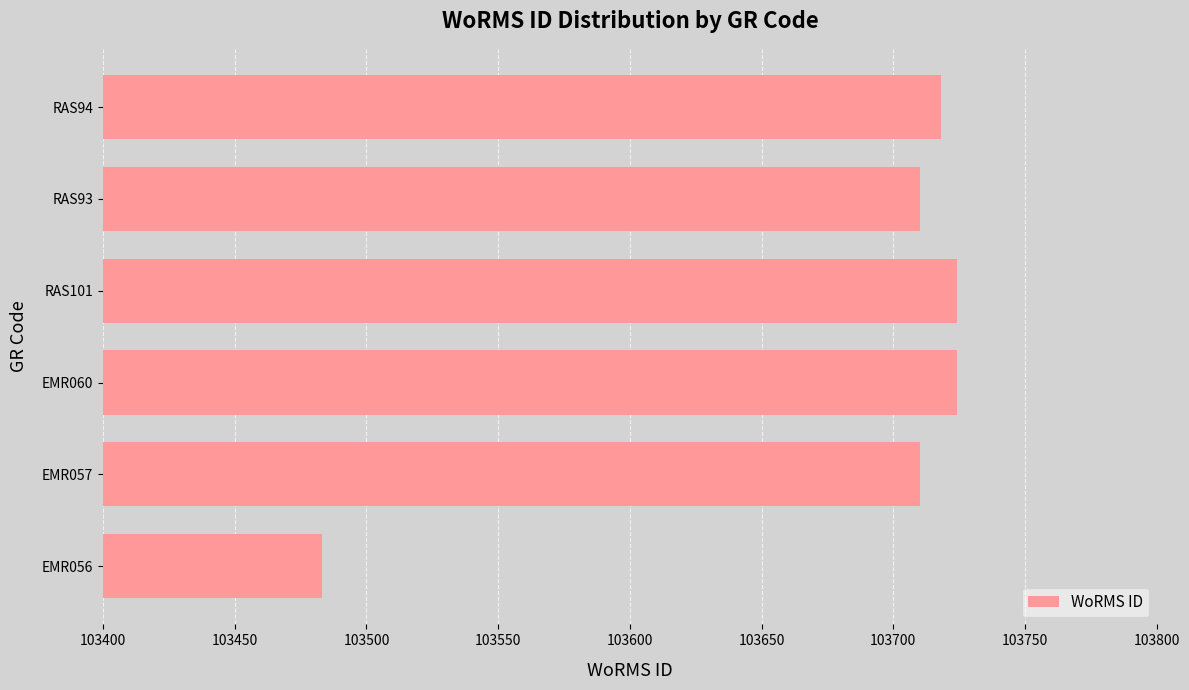

Approximately how many times larger is the value at EMR056 compared to RAS93?

1.0